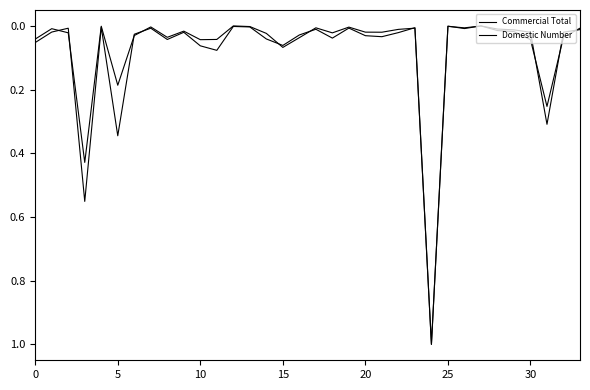

Is this an area chart (filled region under the line)?

No